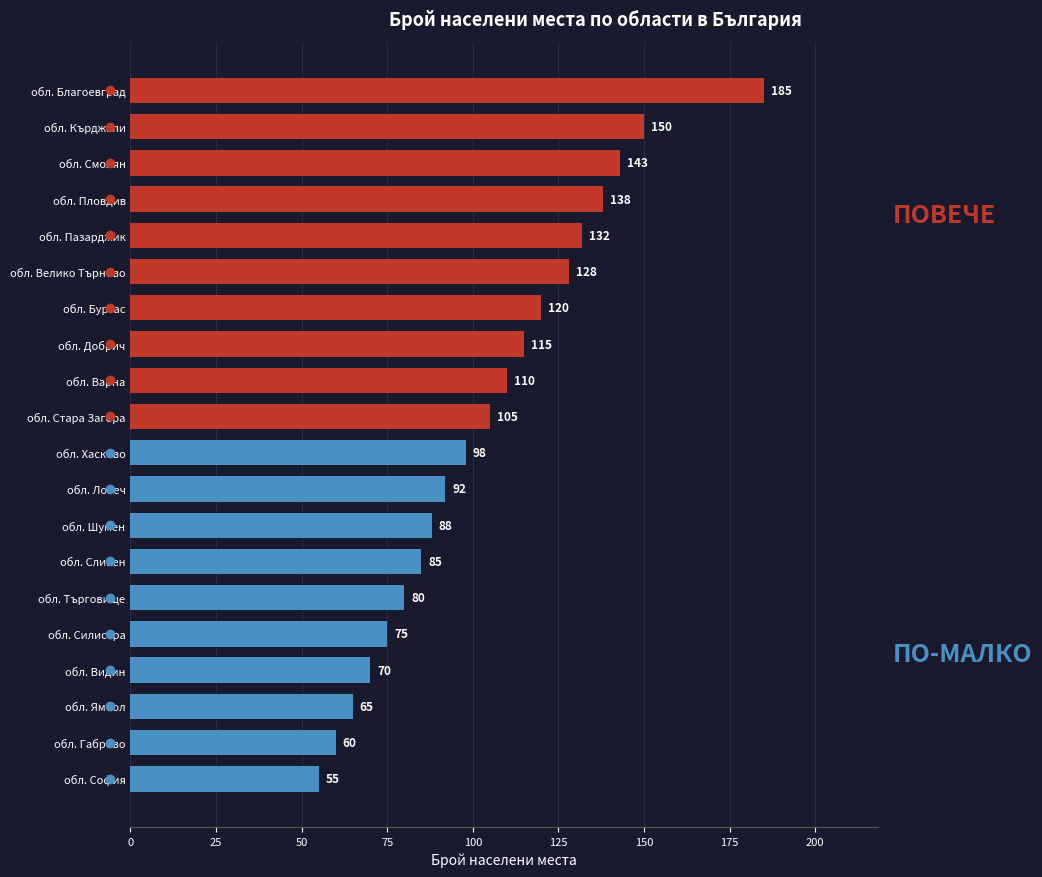

What value does the data have at обл. Сливен, to the nearest 5?

85